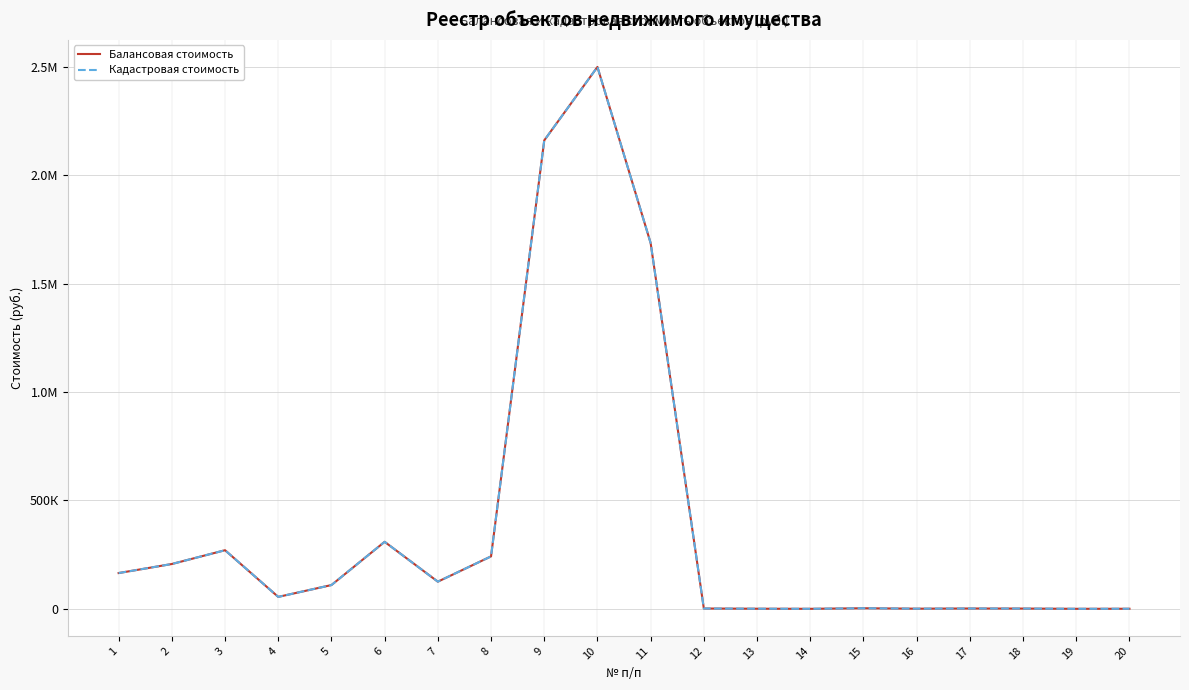

Is this an area chart (filled region under the line)?

No